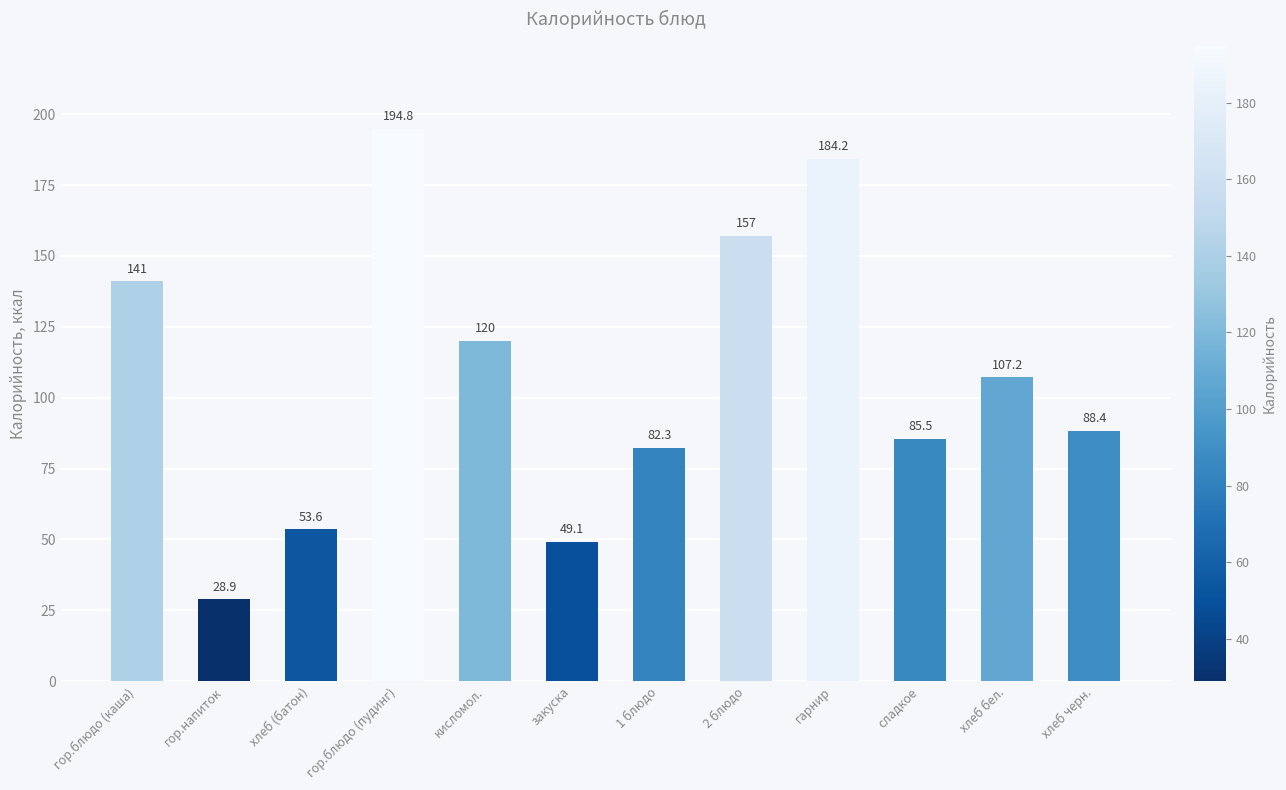

Where does the data first go above 107?

гор.блюдо (каша)